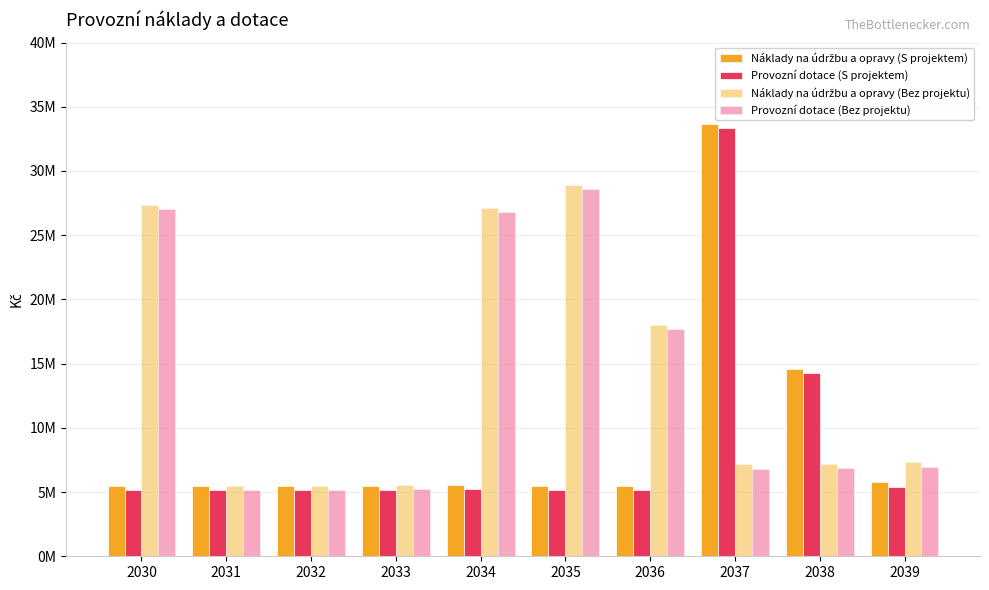

What is the total value across all series at 2036?

46274044.9